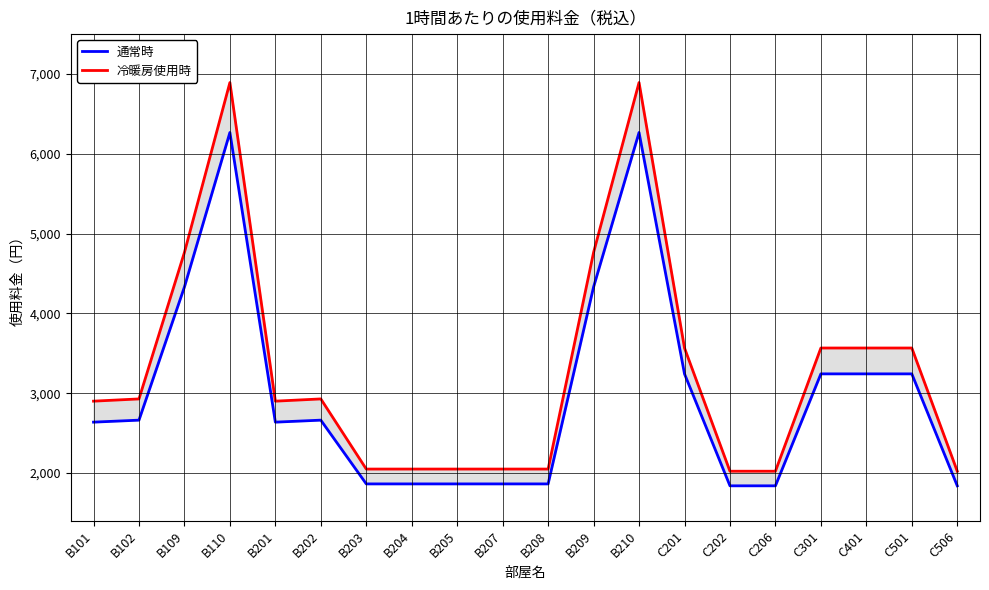

At which category does 冷暖房使用時 reach its first local valley?

B201